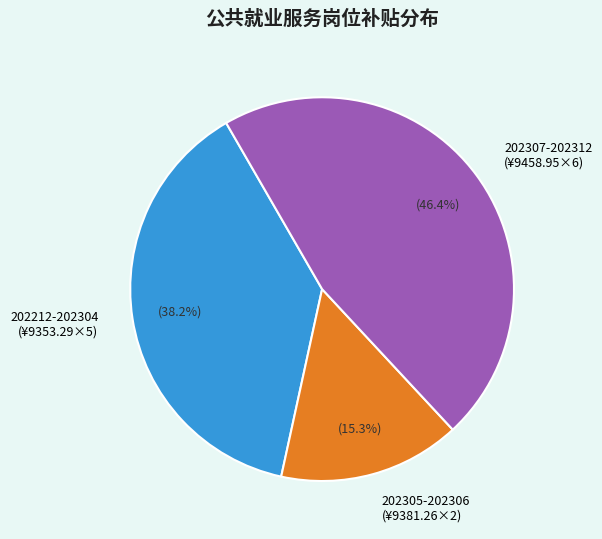

What is the total percentage of 202305-202306 (¥9381.26×2) and 202212-202304 (¥9353.29×5)?

53.6%